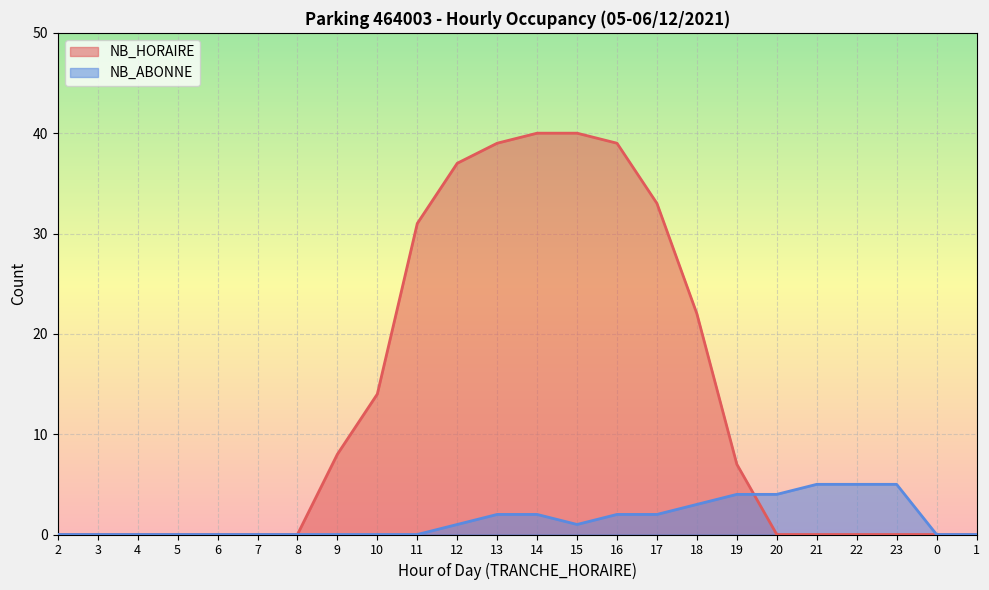

What is the value of the NB_HORAIRE point at the 17th from the left?

22